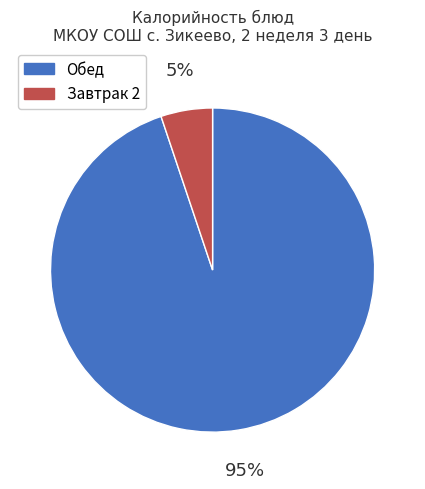

To the nearest percent, what portion does Завтрак 2 represent?

5%